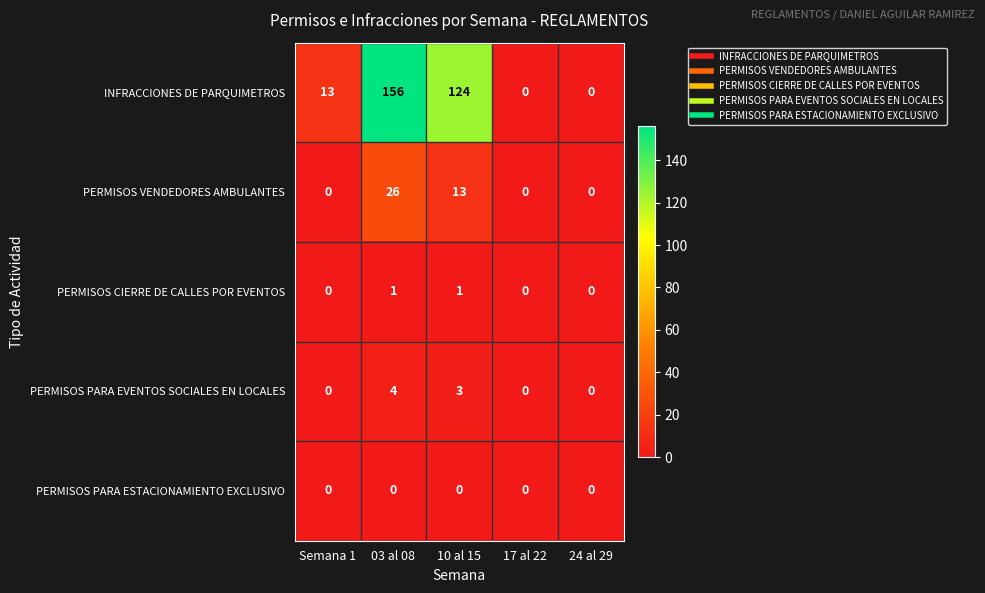

What is the difference between the maximum and second lowest values in the INFRACCIONES DE PARQUIMETROS series?

156